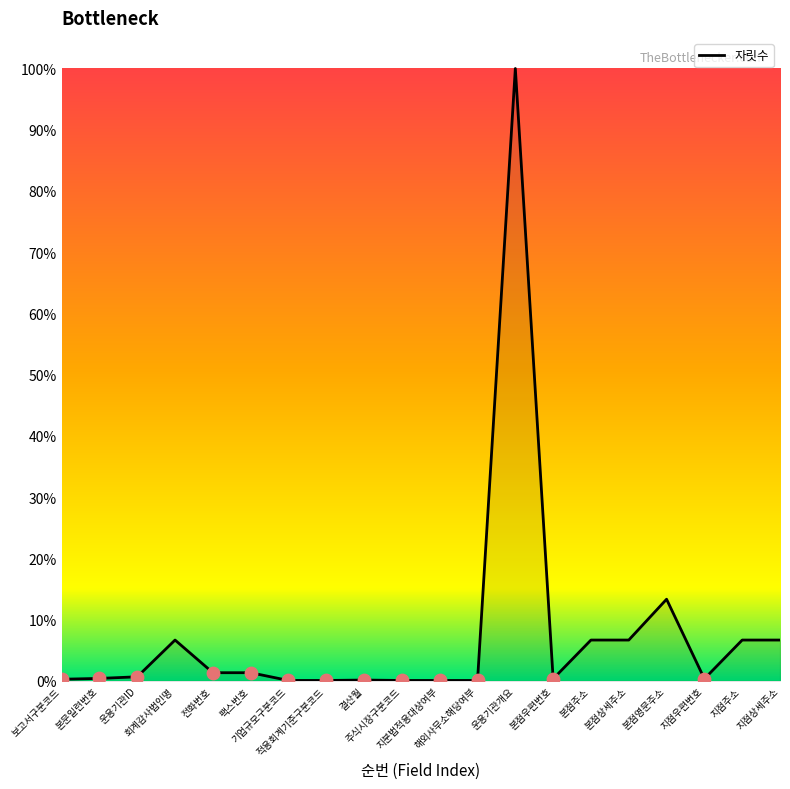

Between 회계감사법인명 and 결산월, which is larger?

회계감사법인명